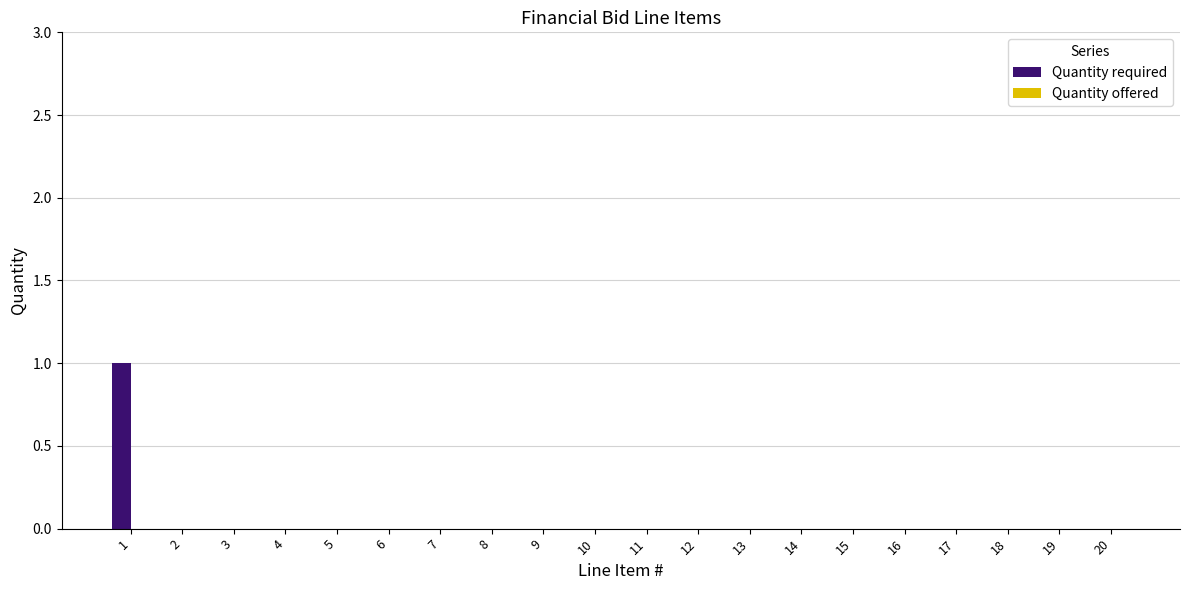

The value at 6 is 1. True or false?

False